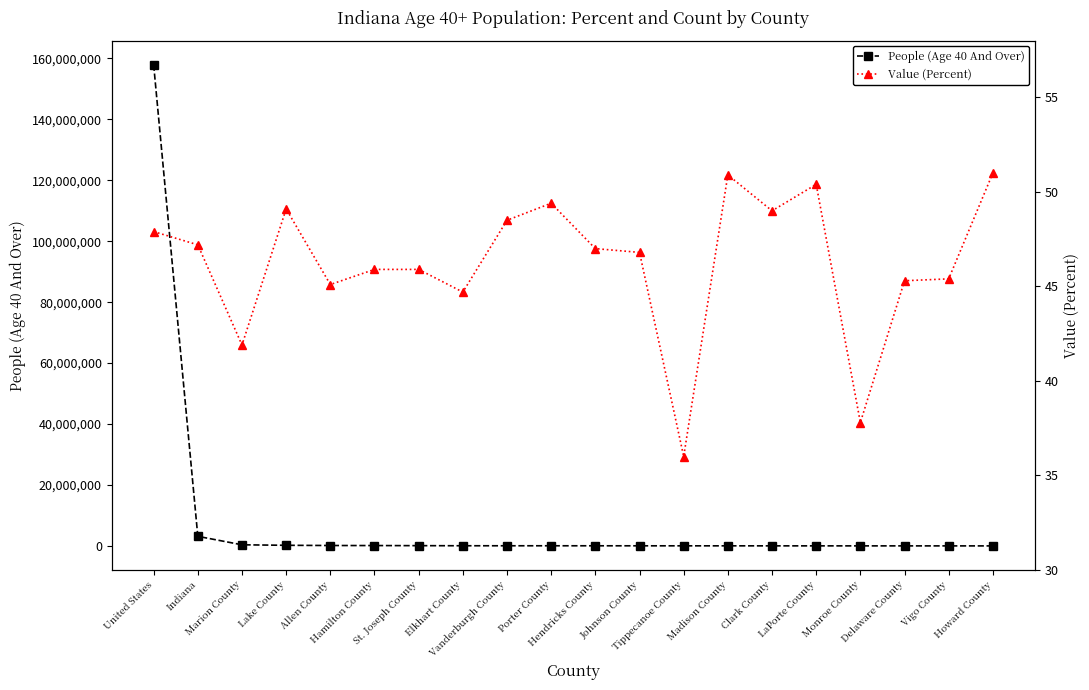

What position from the right is Allen County?

16